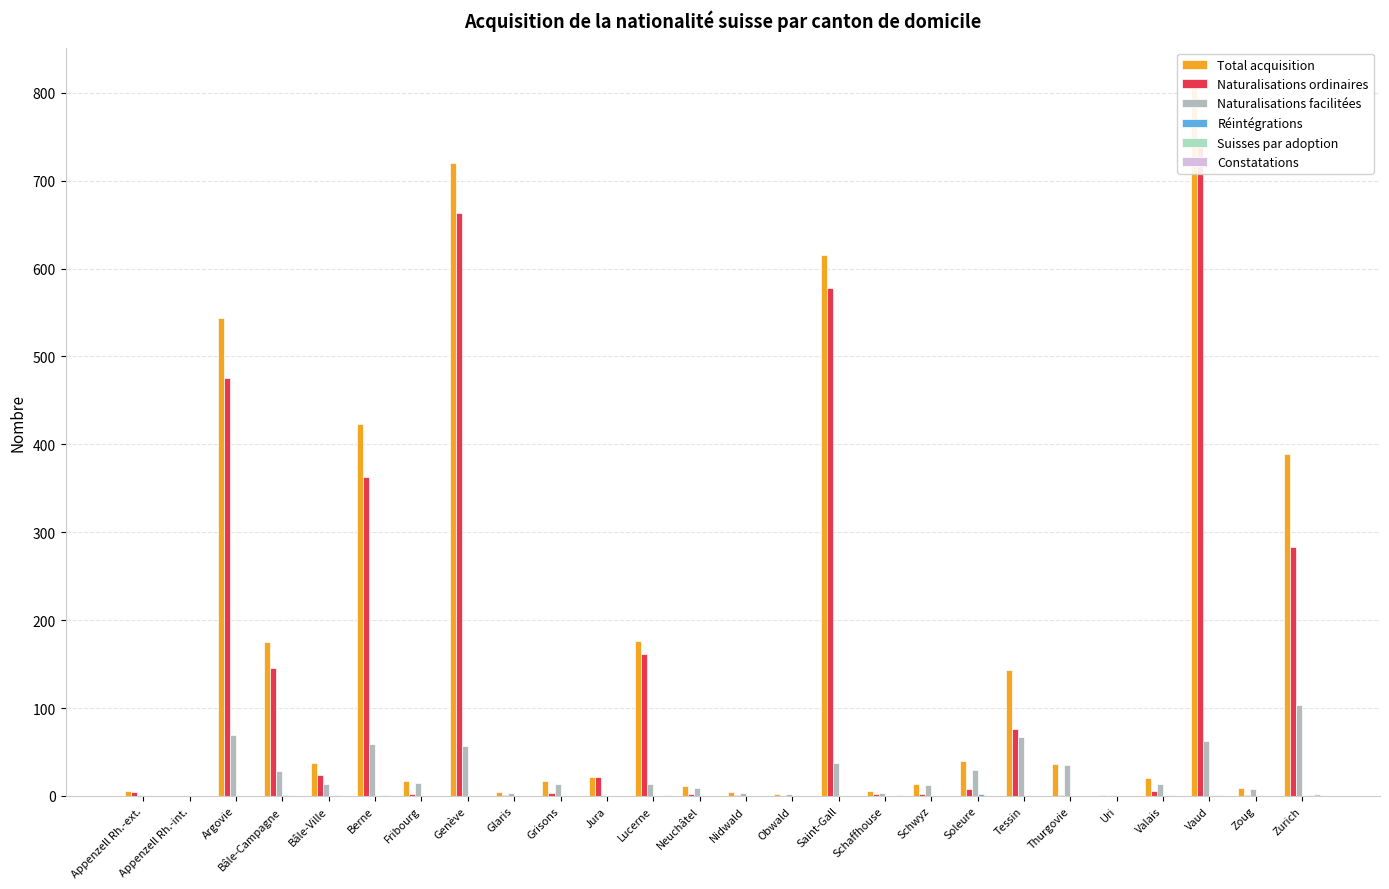

Is the value of Naturalisations ordinaires at Glaris greater than the value of Total acquisition at Bâle-Campagne?

No